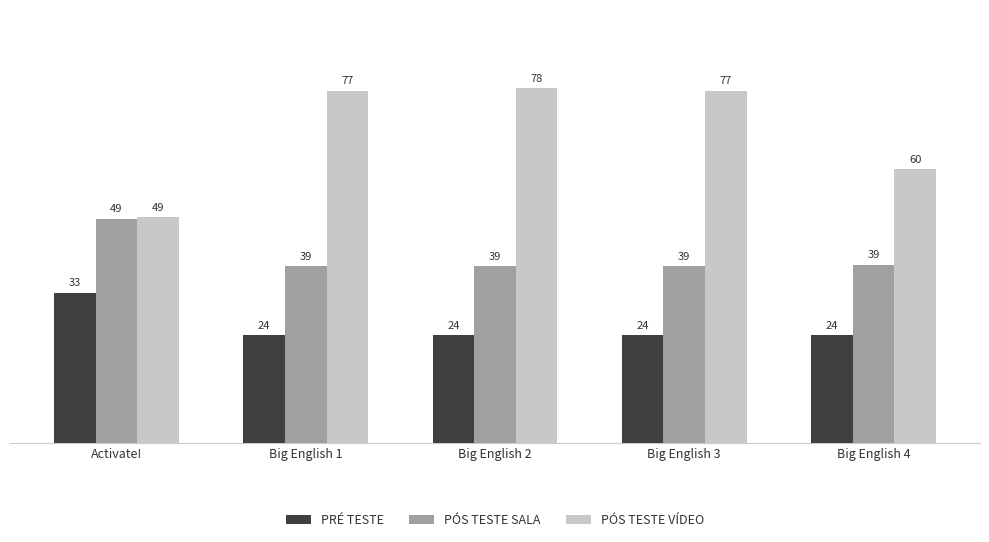

What are all the series names shown in the legend?

PRÉ TESTE, PÓS TESTE SALA, PÓS TESTE VÍDEO